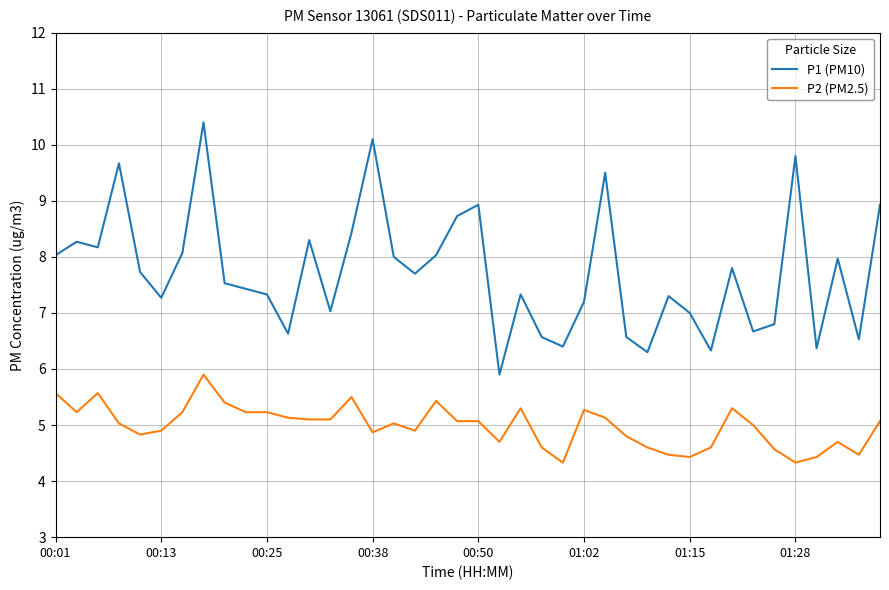

What are all the series names shown in the legend?

P1 (PM10), P2 (PM2.5)